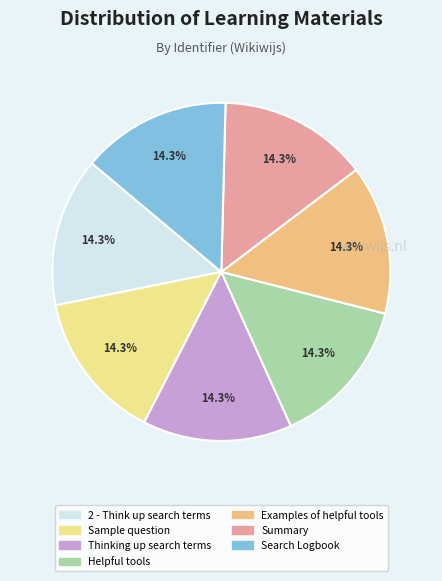

What portion of the pie excludes Helpful tools?

85.7%